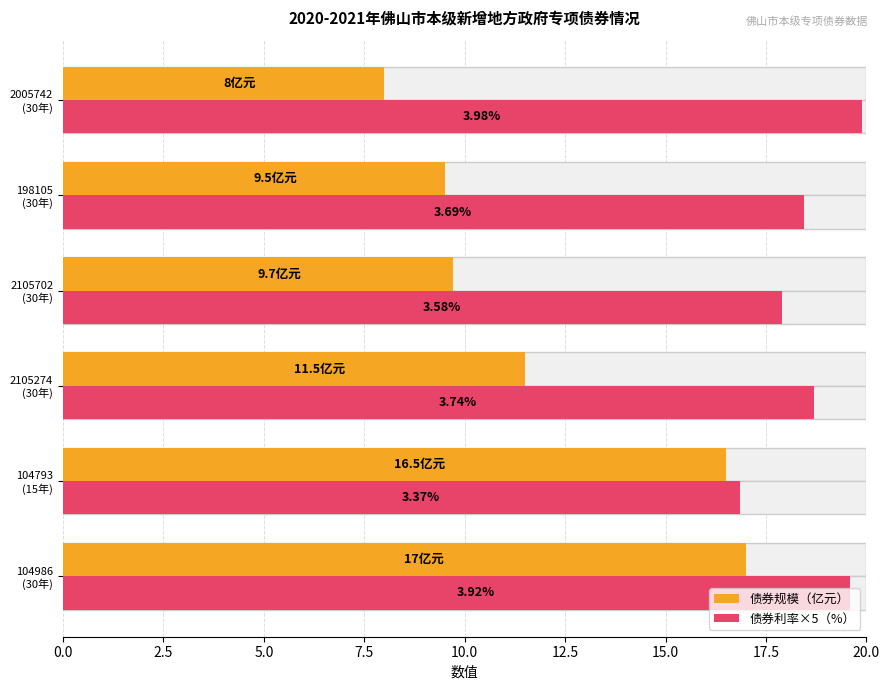

List the series in order of their peak value, lowest first.

债券规模（亿元）, 债券利率×5（%）